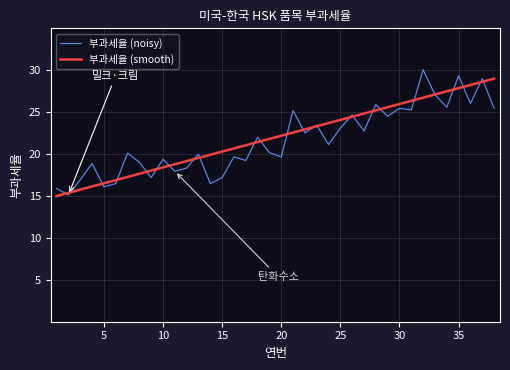

Which series has the widest spread of values?

부과세율 (noisy)